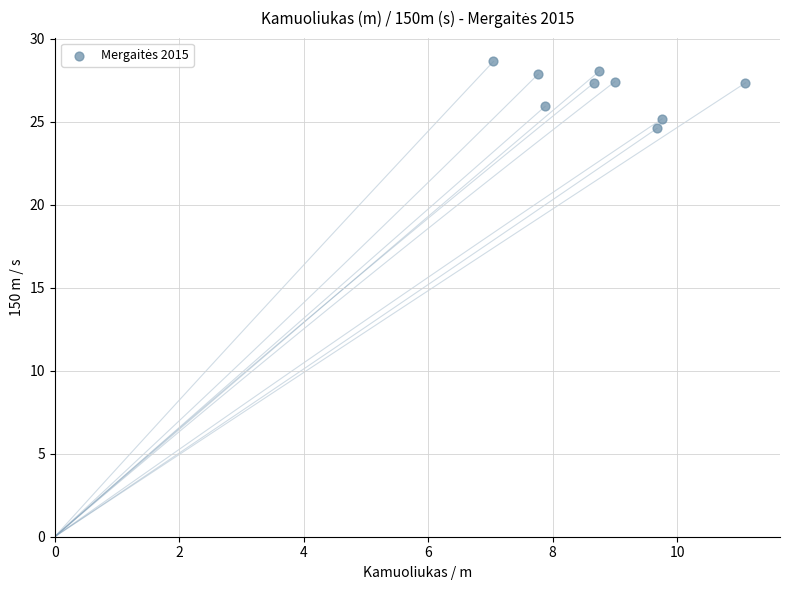

What is the average X value?

8.9